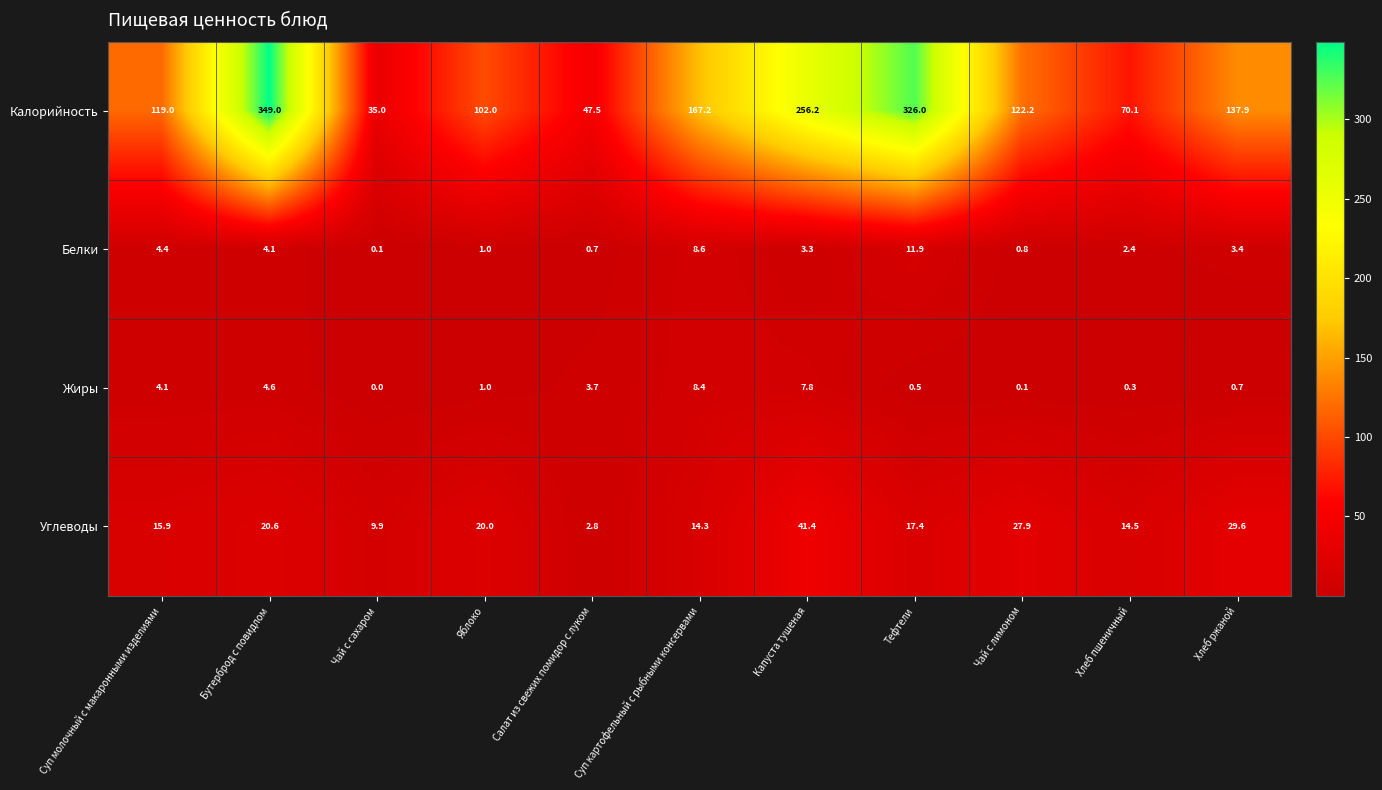

At which category is the sum across all series the highest?

Бутерброд с повидлом